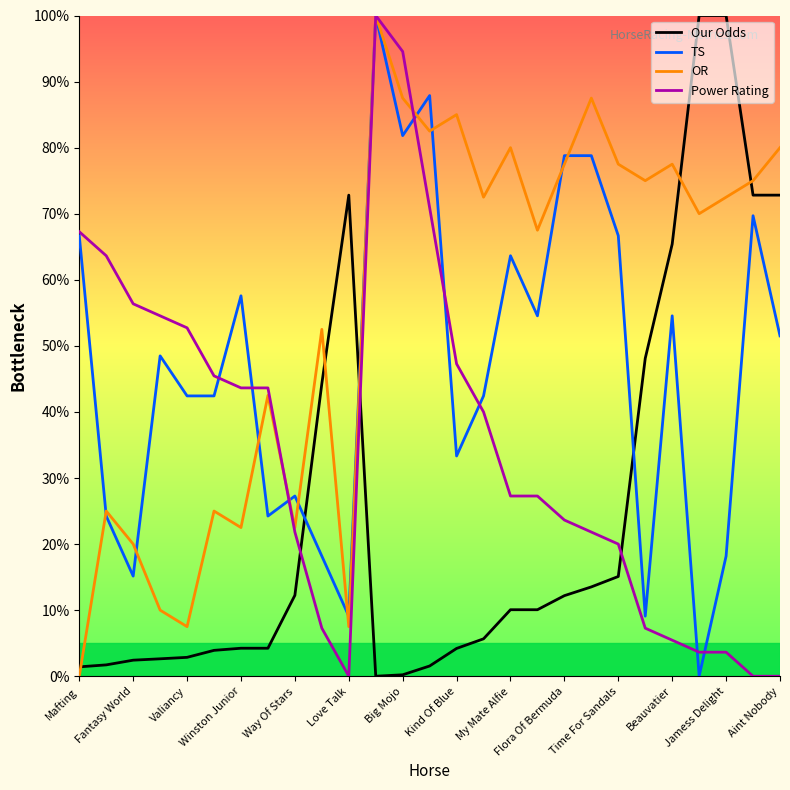

How many categories are shown in the chart?

27